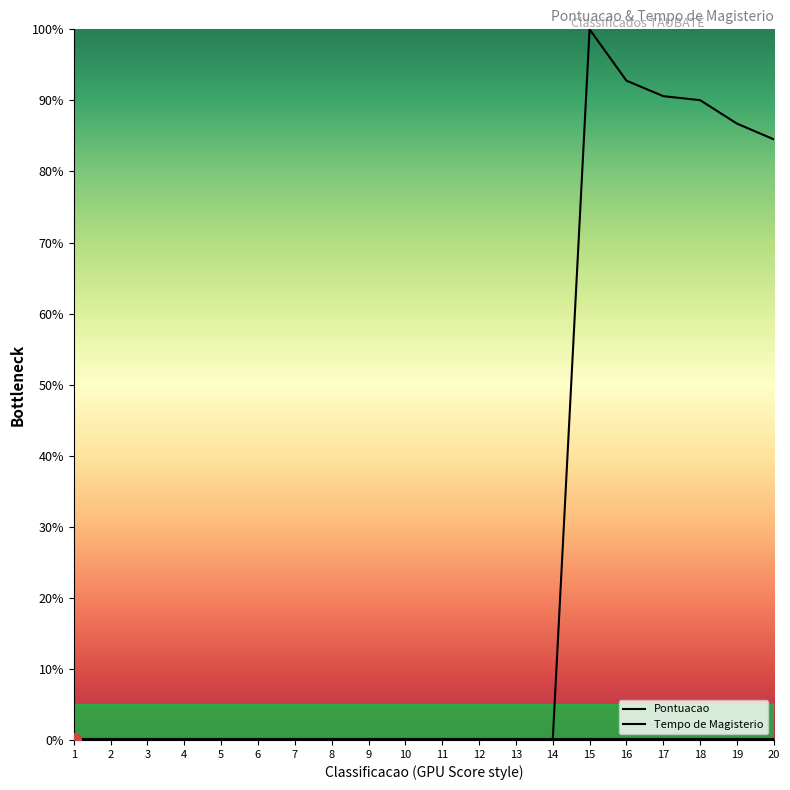

How many categories are shown in the chart?

20